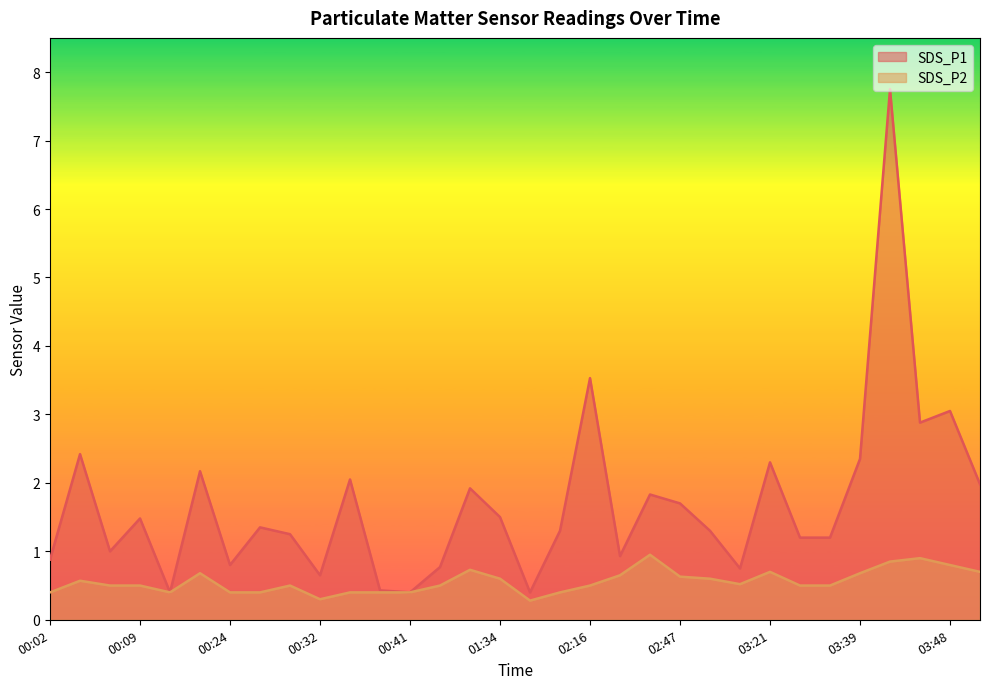

Which series has the largest total across all categories?

SDS_P1